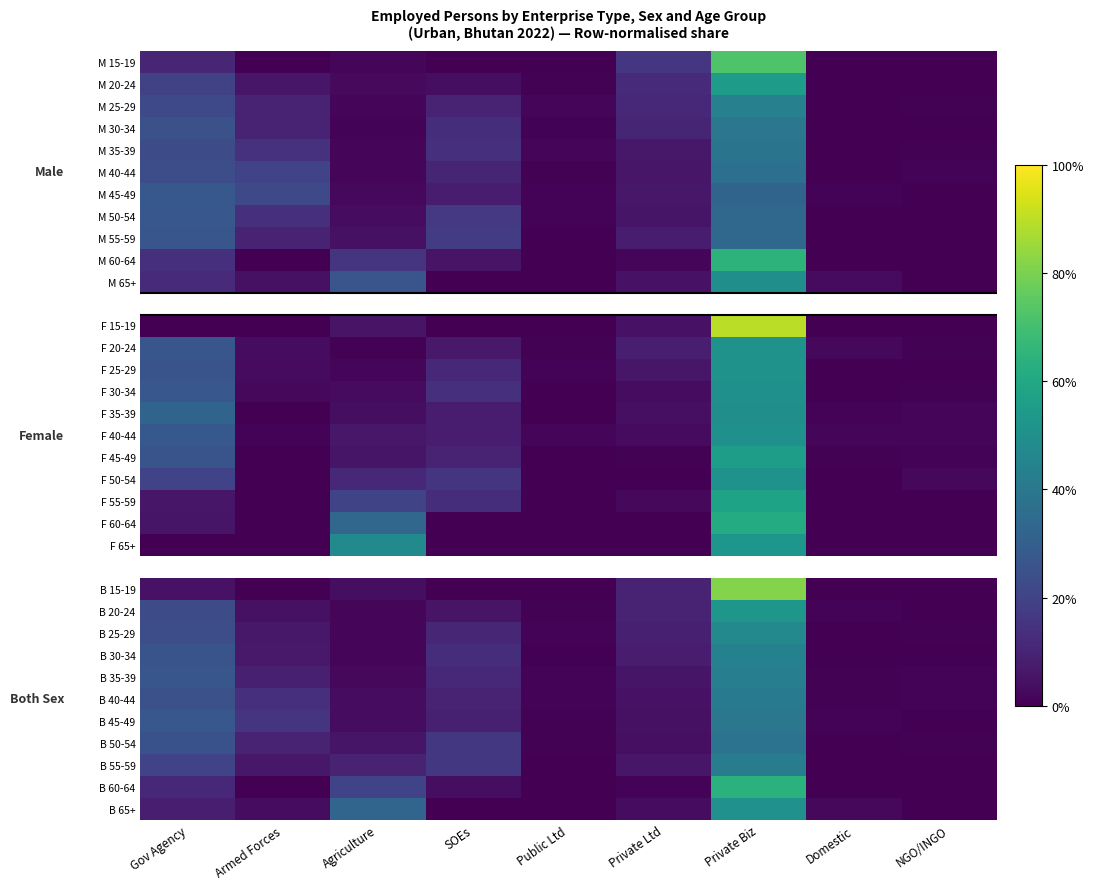

How many categories are shown in the chart?

9